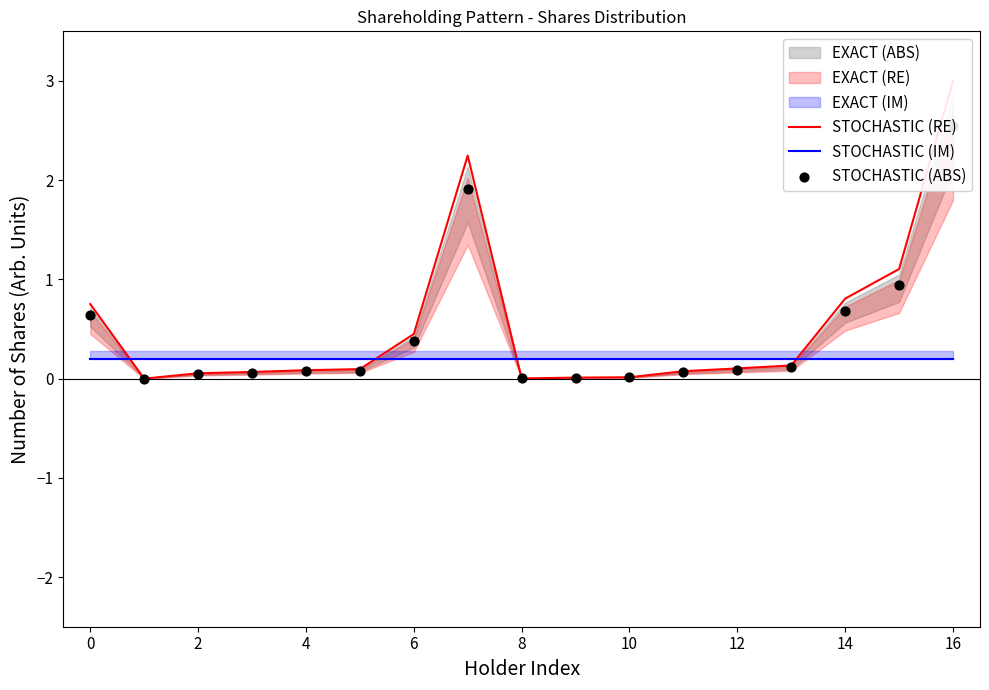

At which category is the sum across all series the highest?

16